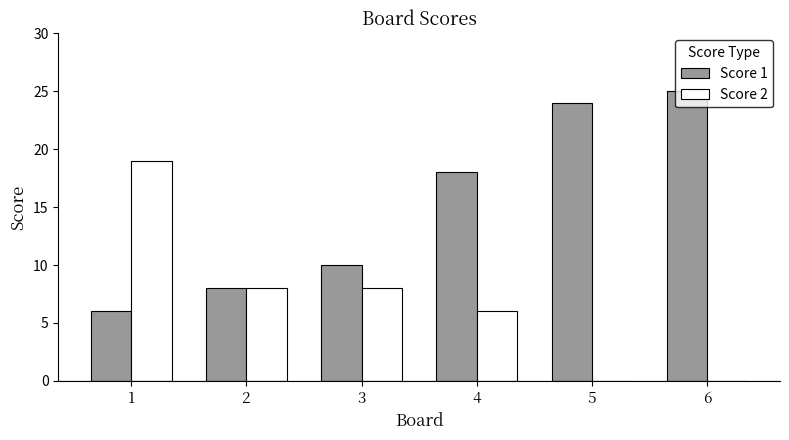

Is it true that Score 2 equals 8 at 2?

True